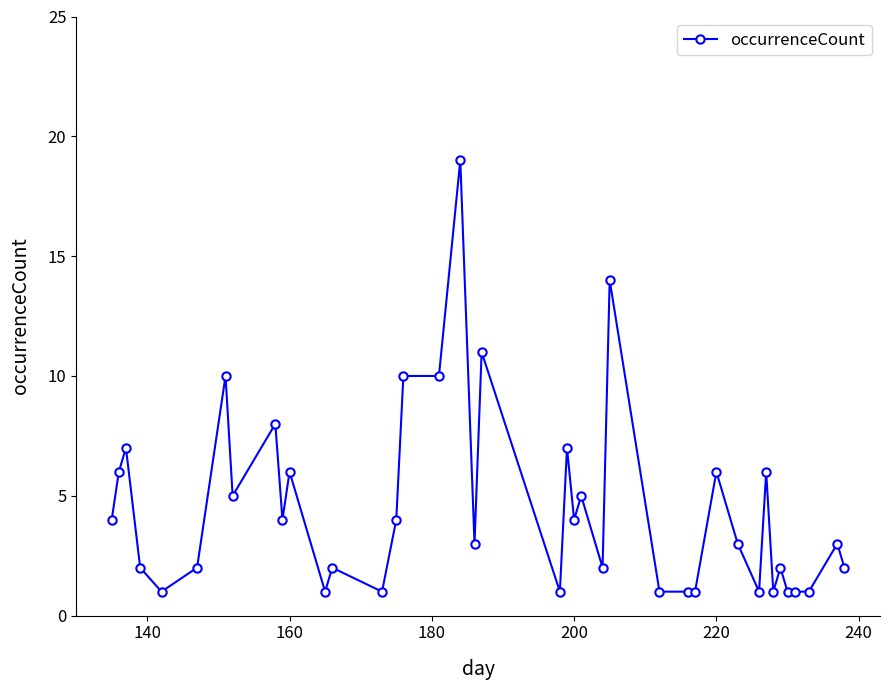

What is the difference between the maximum and minimum values?

18